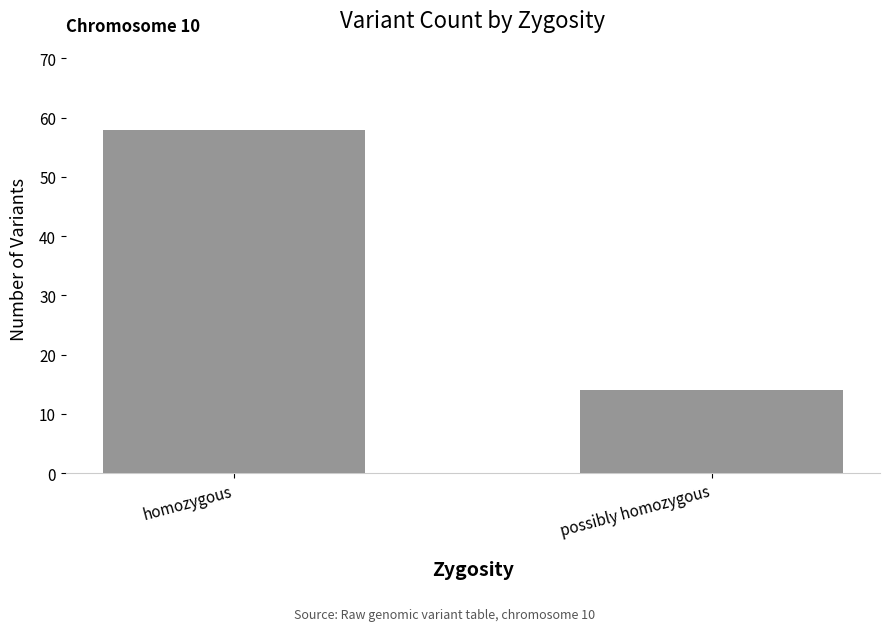

List the labels in order of value, smallest first.

possibly homozygous, homozygous